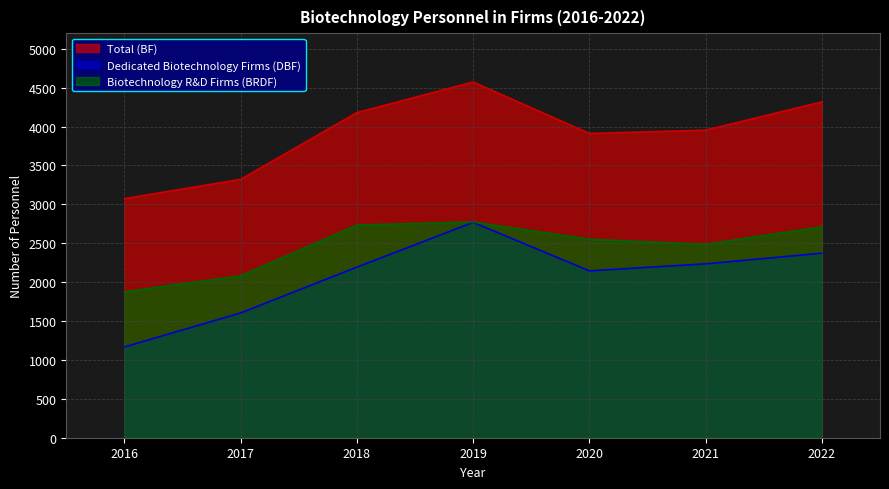

True or false: Dedicated Biotechnology Firms (DBF) has a value of 4258 at 2022.

False